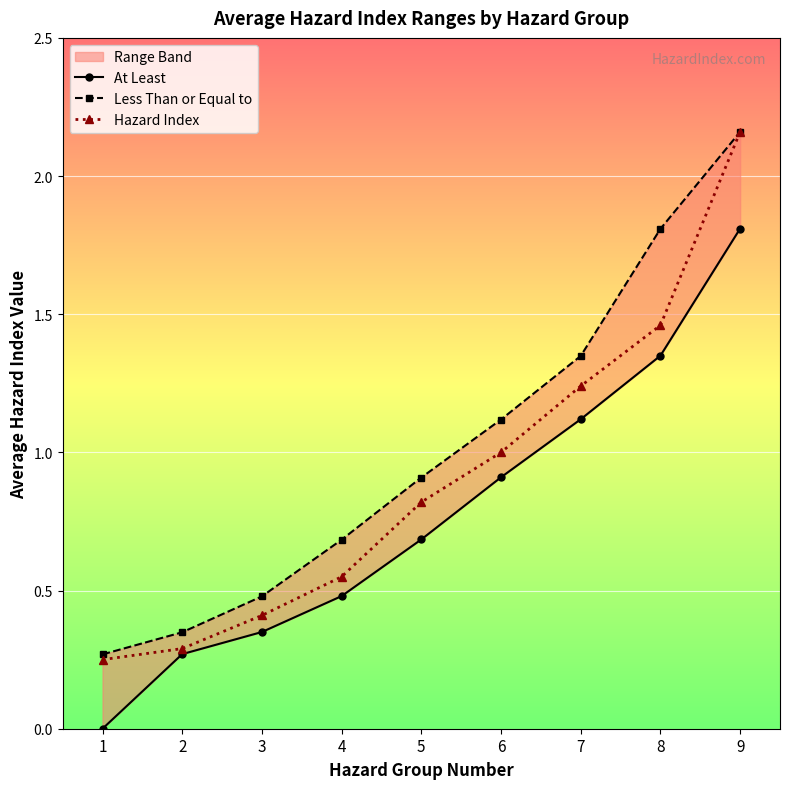

At 2, list the series in order from largest to smallest.

Less Than or Equal to, Hazard Index, At Least